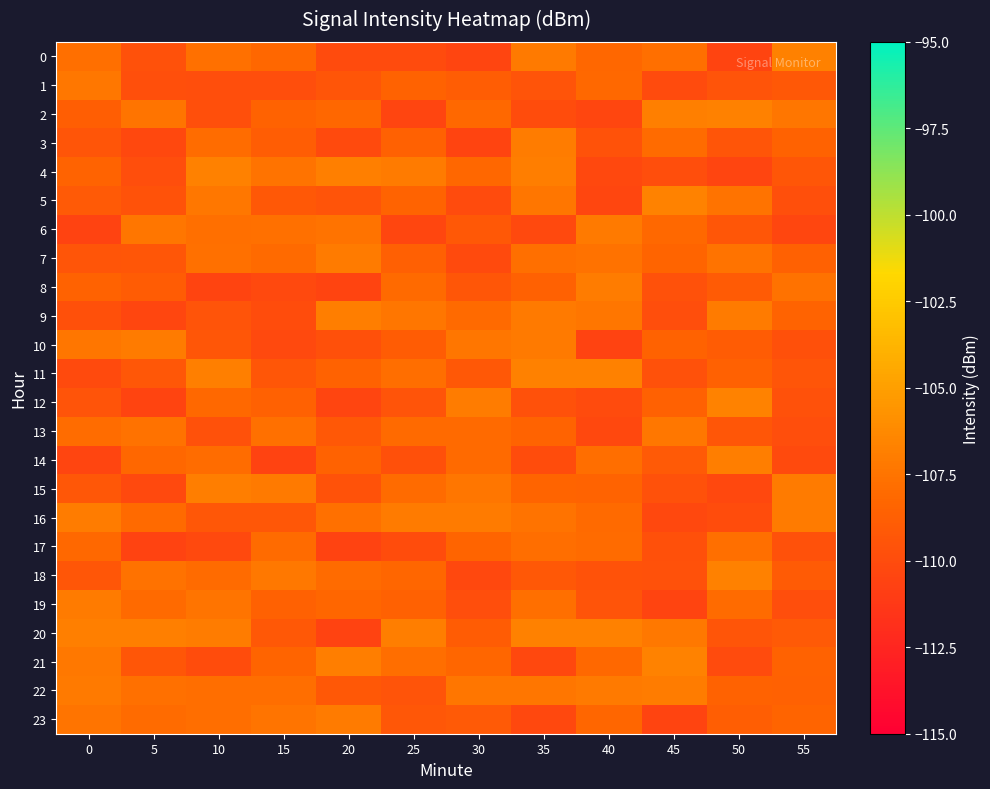

Reading left to right, list all the values displayed in this chart.

0: 0=-107.8	5=-109.7	10=-107.7	15=-108.2	20=-110.0	25=-110.0	30=-110.4	35=-107.2	40=-108.2	45=-107.8	50=-110.5	55=-106.7
1: 0=-107.3	5=-109.8	10=-109.9	15=-109.9	20=-109.4	25=-108.5	30=-108.9	35=-109.5	40=-108.2	45=-110.1	50=-109.5	55=-109.2
2: 0=-108.8	5=-107.5	10=-109.8	15=-108.6	20=-108.3	25=-110.4	30=-108.2	35=-109.9	40=-110.4	45=-106.8	50=-106.8	55=-107.4
3: 0=-109.4	5=-110.2	10=-107.9	15=-108.9	20=-110.1	25=-108.6	30=-110.5	35=-107.0	40=-109.6	45=-108.0	50=-109.4	55=-108.5
4: 0=-108.4	5=-109.9	10=-106.8	15=-107.5	20=-106.9	25=-107.0	30=-108.2	35=-106.9	40=-110.3	45=-109.8	50=-110.4	55=-109.3
5: 0=-109.1	5=-109.5	10=-107.3	15=-109.2	20=-109.5	25=-108.5	30=-110.1	35=-107.4	40=-110.3	45=-106.7	50=-107.5	55=-109.8
6: 0=-110.6	5=-107.4	10=-107.8	15=-107.7	20=-107.5	25=-110.3	30=-109.2	35=-110.2	40=-107.2	45=-108.1	50=-109.3	55=-110.4
7: 0=-109.4	5=-109.3	10=-107.7	15=-108.1	20=-107.1	25=-108.7	30=-110.2	35=-107.8	40=-107.6	45=-108.4	50=-107.5	55=-108.7
8: 0=-108.5	5=-108.9	10=-110.5	15=-110.2	20=-110.5	25=-108.1	30=-109.4	35=-108.6	40=-107.0	45=-109.6	50=-109.0	55=-107.6
9: 0=-109.7	5=-110.3	10=-109.5	15=-110.0	20=-106.9	25=-107.4	30=-108.1	35=-107.1	40=-107.4	45=-109.9	50=-107.1	55=-108.5
10: 0=-107.4	5=-107.0	10=-109.4	15=-110.2	20=-109.7	25=-108.9	30=-107.4	35=-107.2	40=-110.6	45=-108.6	50=-109.0	55=-109.7
11: 0=-110.1	5=-109.3	10=-106.9	15=-109.3	20=-108.6	25=-107.8	30=-109.2	35=-106.7	40=-106.8	45=-109.6	50=-108.6	55=-109.4
12: 0=-109.5	5=-110.5	10=-108.2	15=-108.6	20=-110.4	25=-109.5	30=-107.0	35=-109.7	40=-110.0	45=-108.7	50=-106.7	55=-109.7
13: 0=-107.9	5=-107.6	10=-109.7	15=-107.7	20=-109.2	25=-108.1	30=-108.1	35=-108.5	40=-110.3	45=-107.3	50=-109.3	55=-109.9
14: 0=-110.5	5=-108.3	10=-107.9	15=-110.6	20=-108.6	25=-109.7	30=-108.0	35=-109.9	40=-107.9	45=-109.1	50=-106.9	55=-110.1
15: 0=-109.3	5=-110.2	10=-106.9	15=-107.1	20=-109.6	25=-108.0	30=-107.4	35=-108.4	40=-108.5	45=-109.7	50=-110.3	55=-107.0
16: 0=-107.0	5=-108.1	10=-109.3	15=-109.2	20=-107.7	25=-107.0	30=-107.1	35=-107.5	40=-108.1	45=-110.3	50=-110.0	55=-107.0
17: 0=-108.2	5=-110.6	10=-110.2	15=-108.0	20=-110.6	25=-110.0	30=-108.4	35=-107.9	40=-108.0	45=-109.7	50=-107.8	55=-109.7
18: 0=-109.3	5=-107.6	10=-108.0	15=-107.2	20=-108.0	25=-108.4	30=-110.3	35=-109.2	40=-109.6	45=-109.7	50=-106.7	55=-109.1
19: 0=-107.1	5=-108.1	10=-107.4	15=-108.6	20=-108.3	25=-108.7	30=-109.8	35=-107.7	40=-109.5	45=-110.5	50=-108.0	55=-109.9
20: 0=-106.9	5=-106.8	10=-107.0	15=-109.1	20=-110.6	25=-106.9	30=-108.9	35=-106.8	40=-106.8	45=-107.2	50=-109.5	55=-109.1
21: 0=-107.2	5=-109.4	10=-110.0	15=-108.4	20=-106.9	25=-107.8	30=-108.3	35=-110.2	40=-108.2	45=-106.7	50=-110.1	55=-108.6
22: 0=-107.1	5=-107.7	10=-107.8	15=-107.8	20=-109.2	25=-109.5	30=-107.4	35=-107.4	40=-107.2	45=-107.0	50=-108.6	55=-108.6
23: 0=-107.4	5=-108.0	10=-107.8	15=-107.4	20=-107.1	25=-109.3	30=-109.1	35=-110.3	40=-108.3	45=-110.5	50=-108.8	55=-108.4